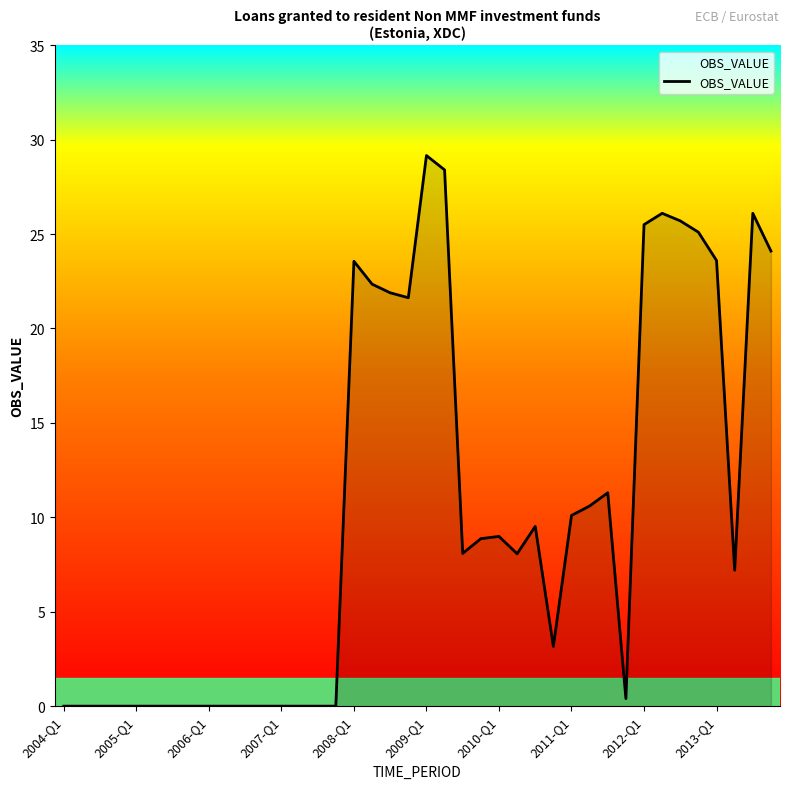

What is the greatest value displayed?

29.2